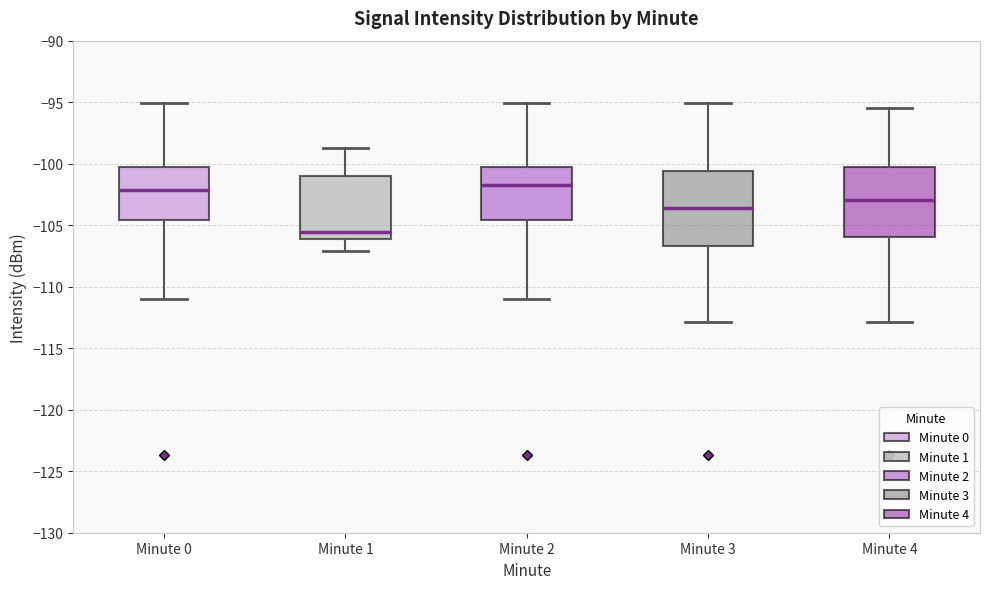

Reading left to right, read every box against the y-axis: the position of its median line, the range the box covers, and the ends of its whiskers. The values are not printed on the chart, so give them approximately, as read against the axis.

Minute 0: median -102.0, box -104.5 to -100.5, whiskers -111.0 to -95.0
Minute 1: median -105.5, box -106.0 to -101.0, whiskers -107.0 to -98.5
Minute 2: median -102.0, box -104.5 to -100.5, whiskers -111.0 to -95.0
Minute 3: median -103.5, box -106.5 to -100.5, whiskers -113.0 to -95.0
Minute 4: median -103.0, box -106.0 to -100.5, whiskers -113.0 to -95.5